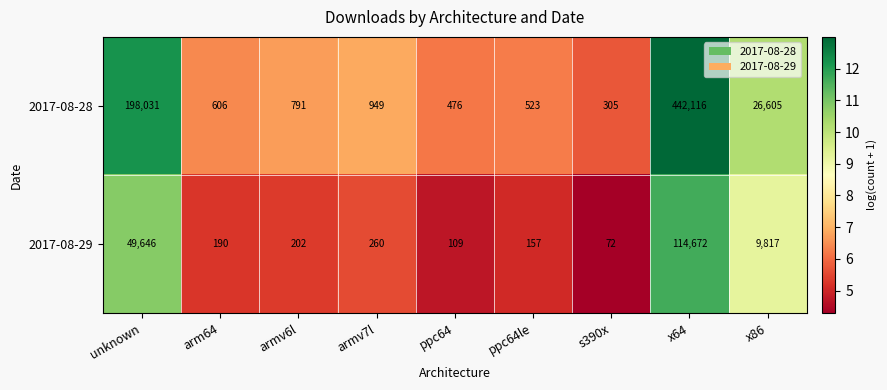

At which category is the sum across all series the highest?

x64